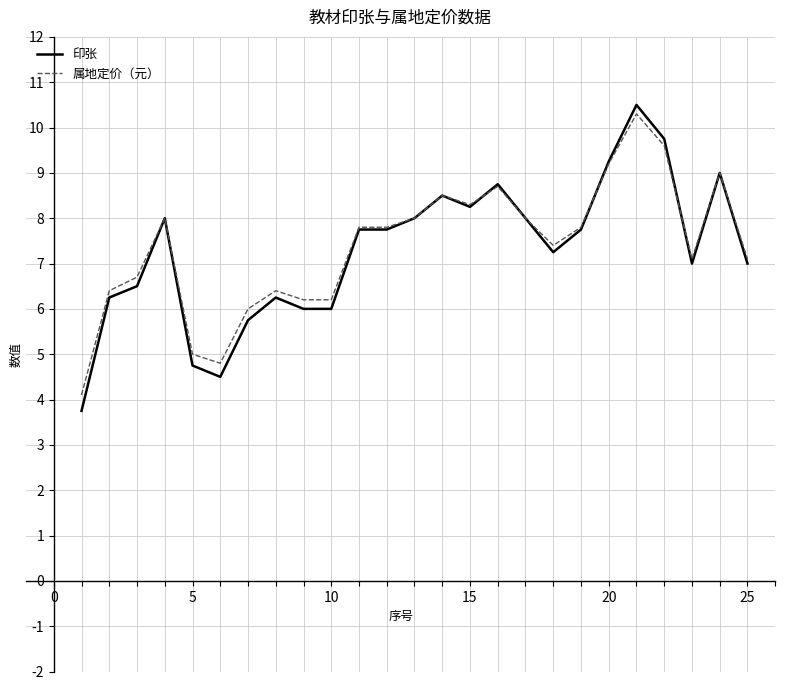

Does the chart have visible grid lines?

Yes